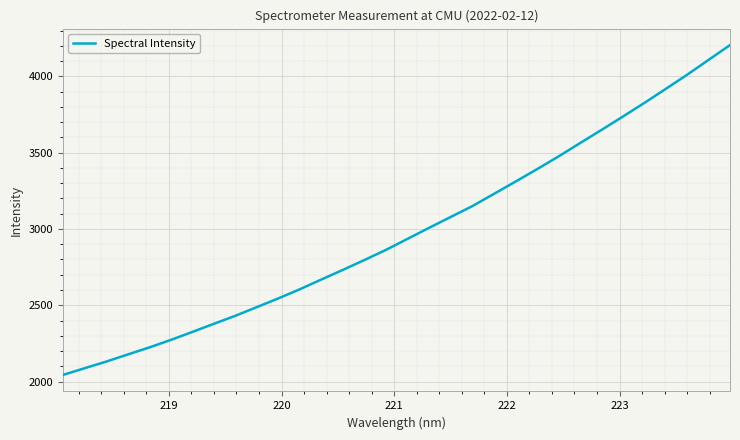

What is the maximum value shown in the chart?

4204.8